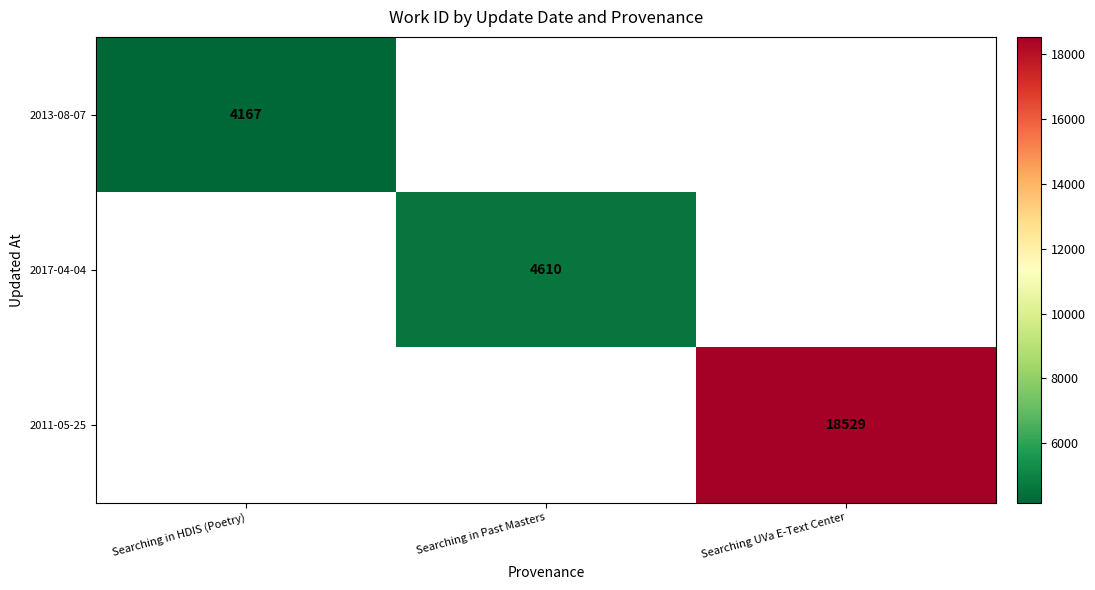

The 2017-04-04 series shows 1684 at Searching in Past Masters. True or false?

False